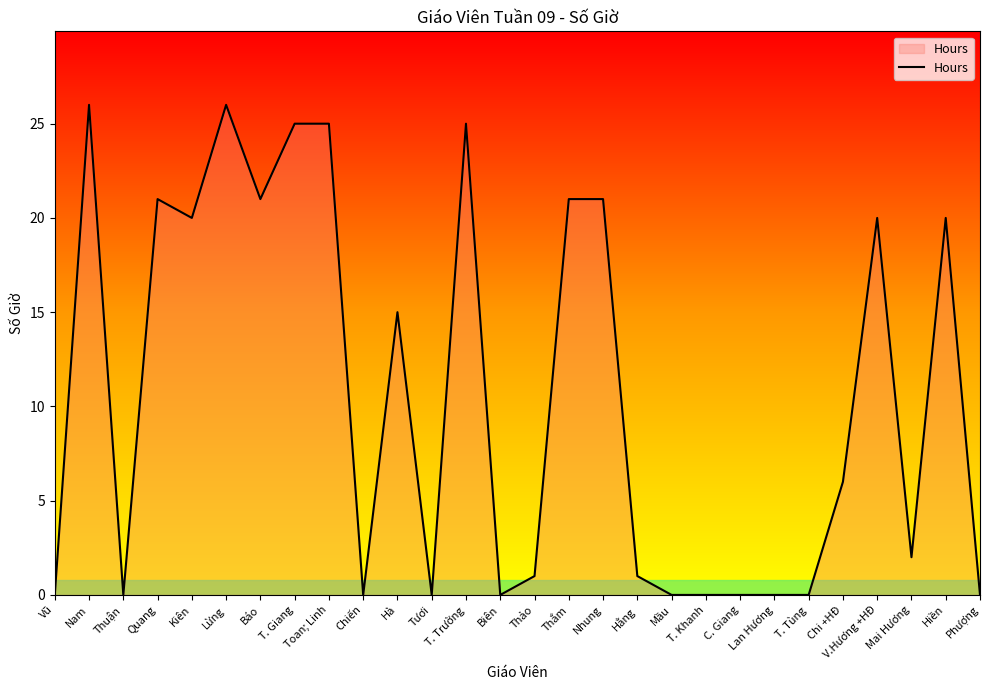

True or false: the data has more than 2 interior local peaks.

True